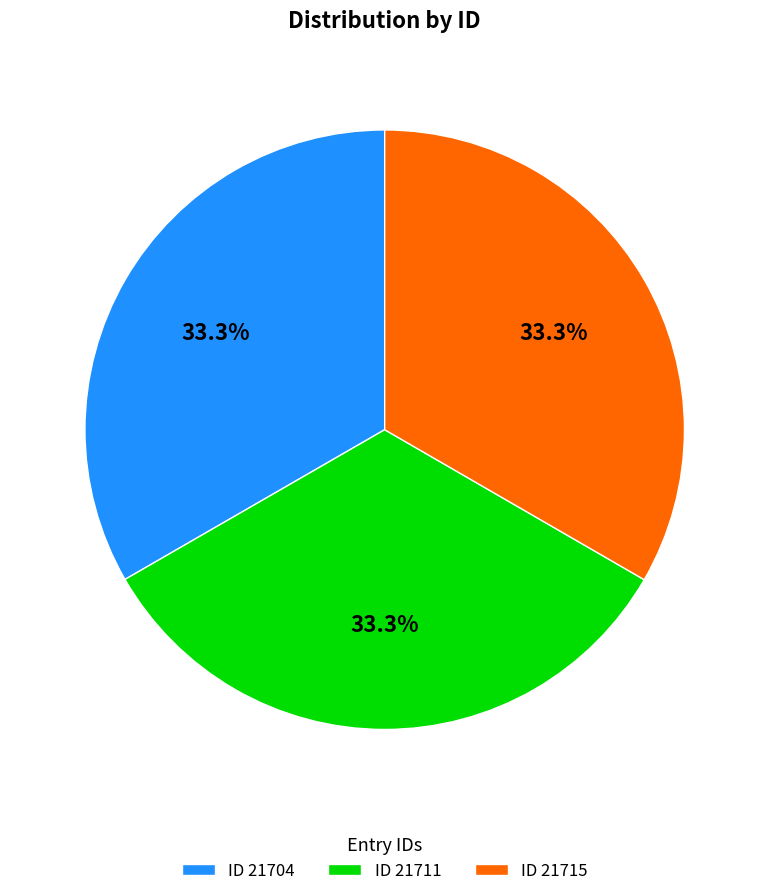

True or false: ID 21704 accounts for 21% of the total.

False